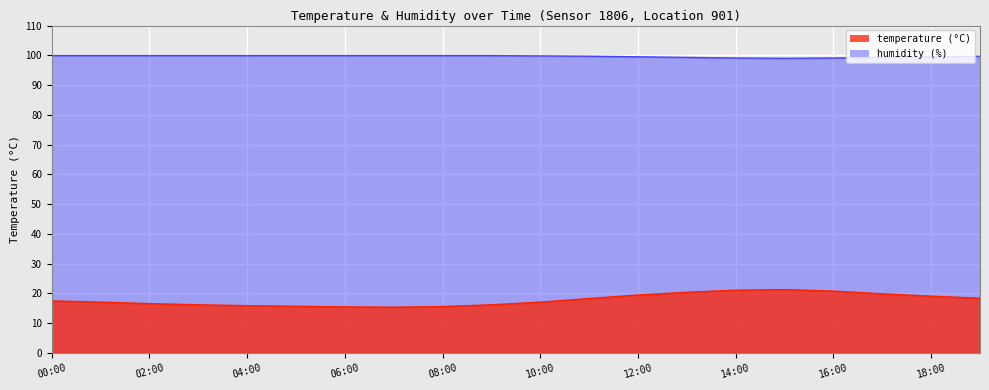

Which series has the largest total across all categories?

humidity